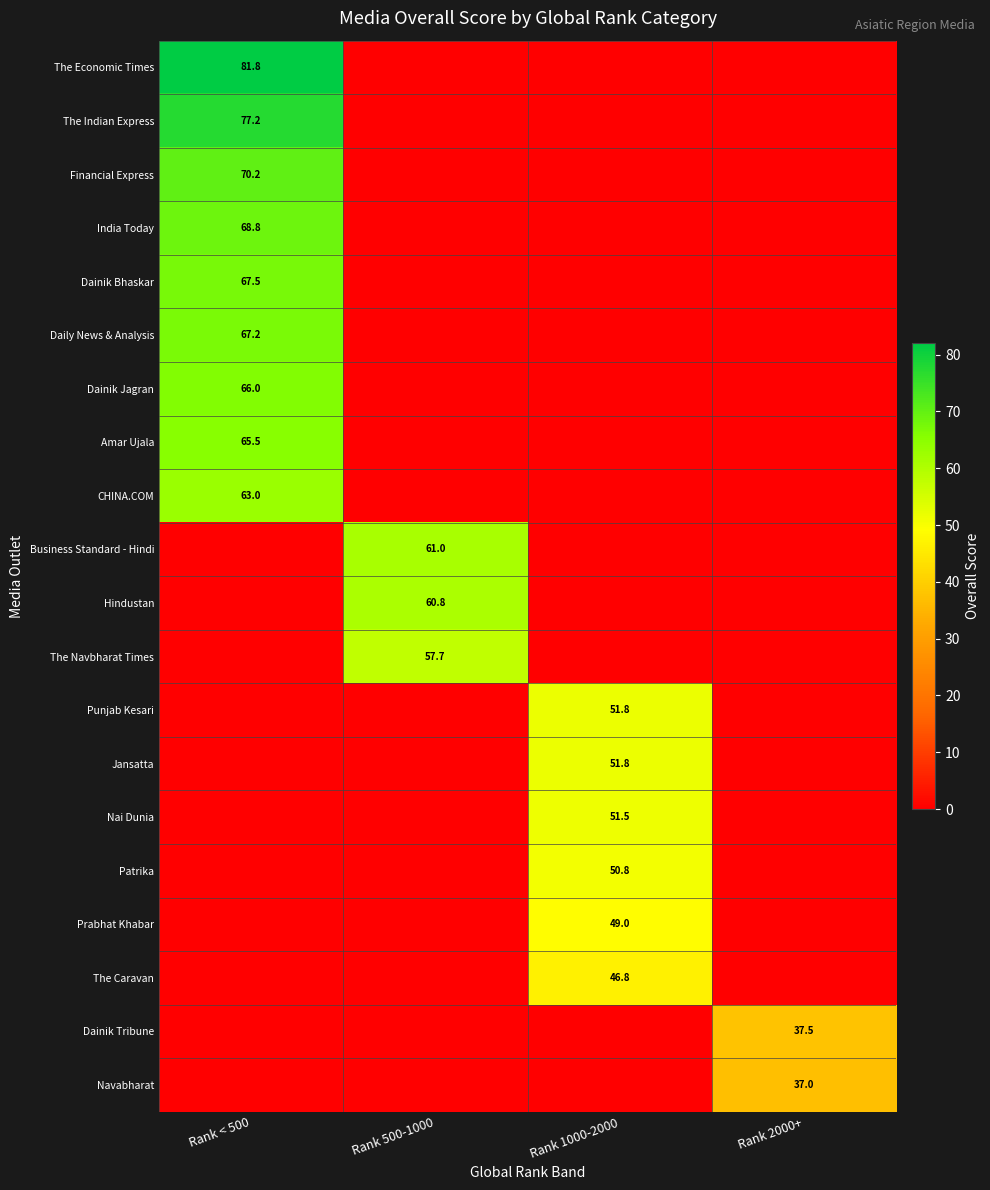

At which category does the chart reach its peak across all series?

Rank < 500